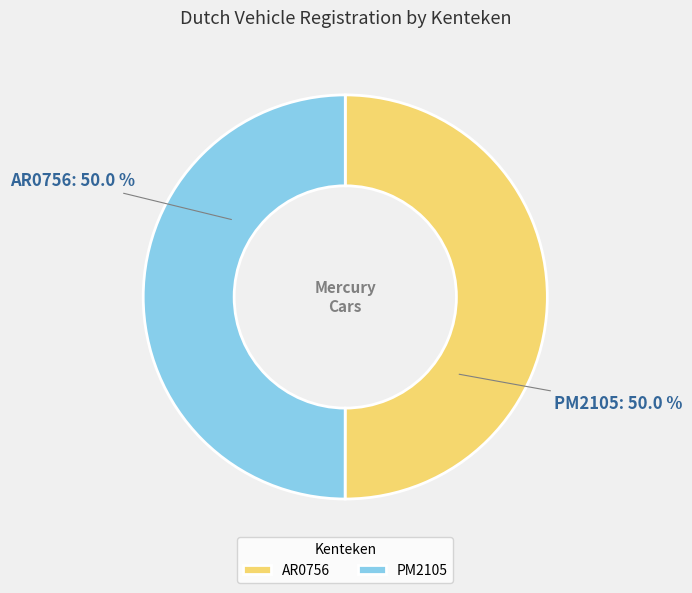

Combined, what portion of the pie is AR0756 and PM2105?

100.0%